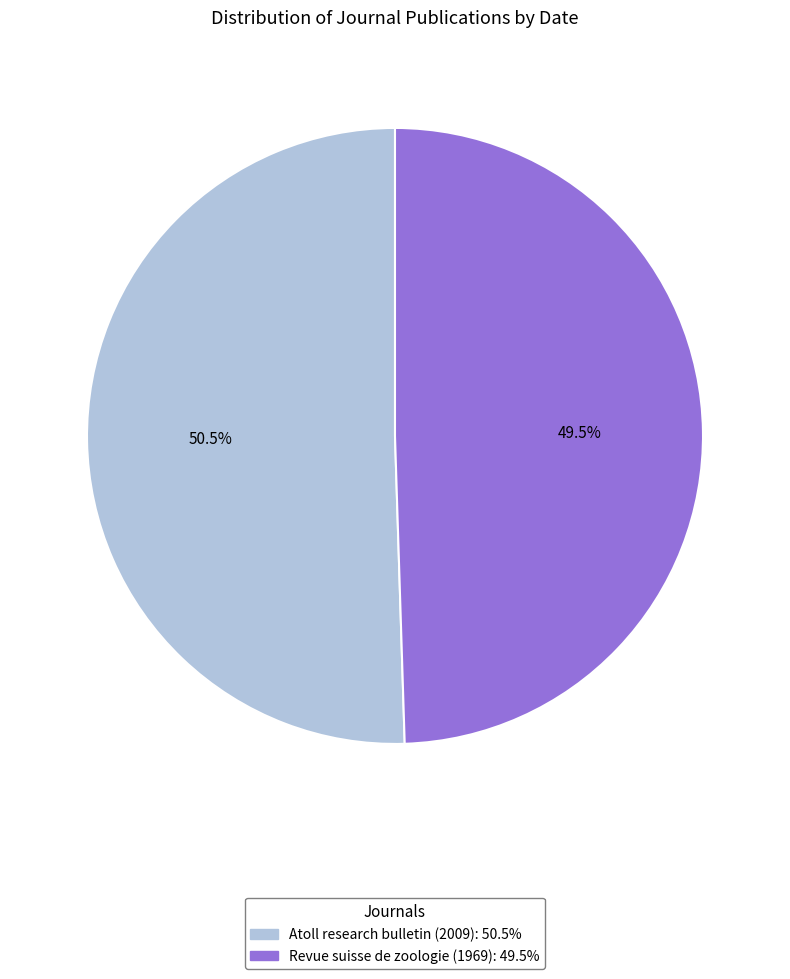

To the nearest percent, what is the difference between the largest and smallest slice percentages?

1%